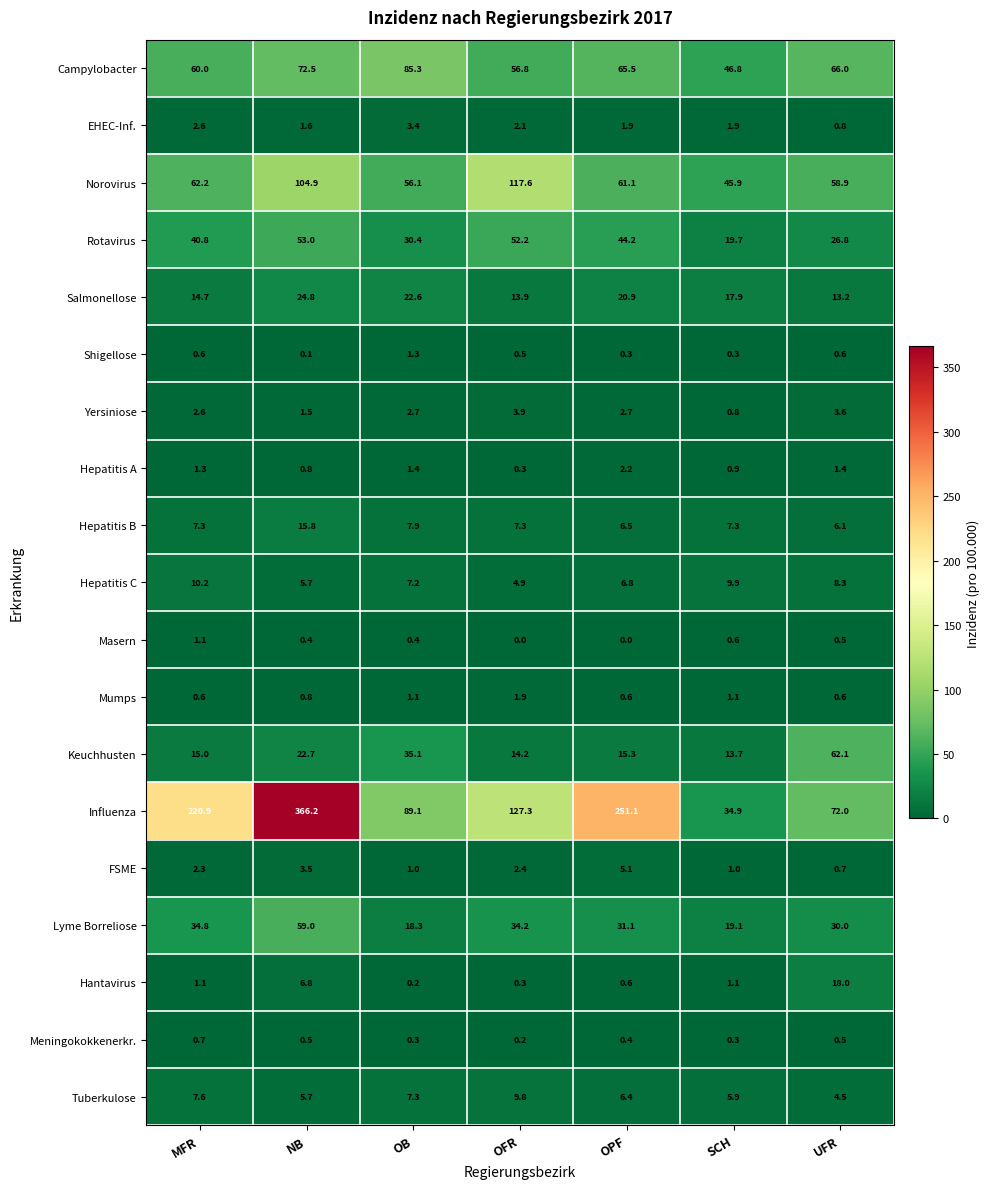

Where does the Influenza series first go above 127?

MFR